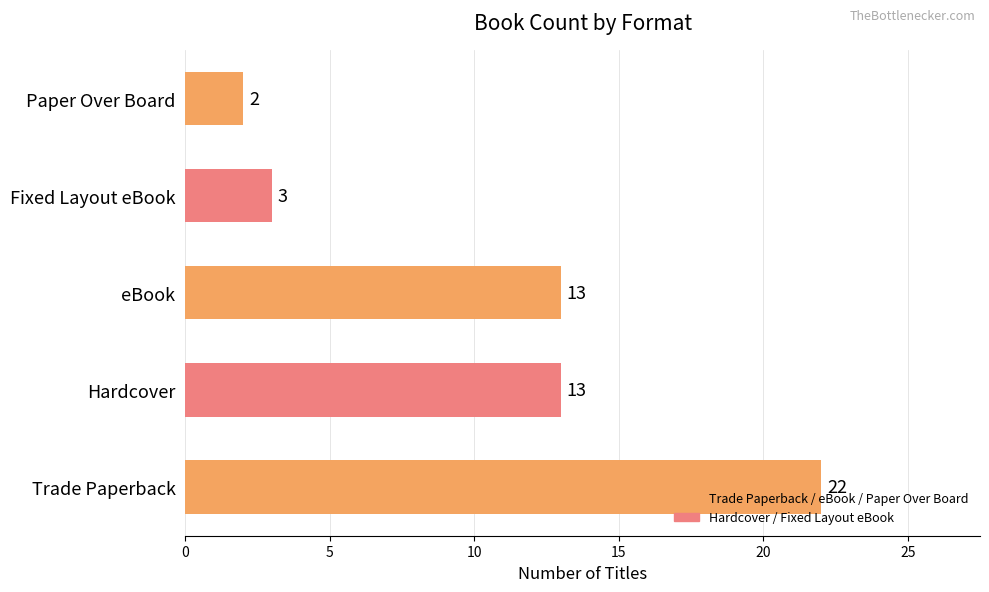

Reading bottom to top, list all the values displayed in this chart.

22	13	13	3	2